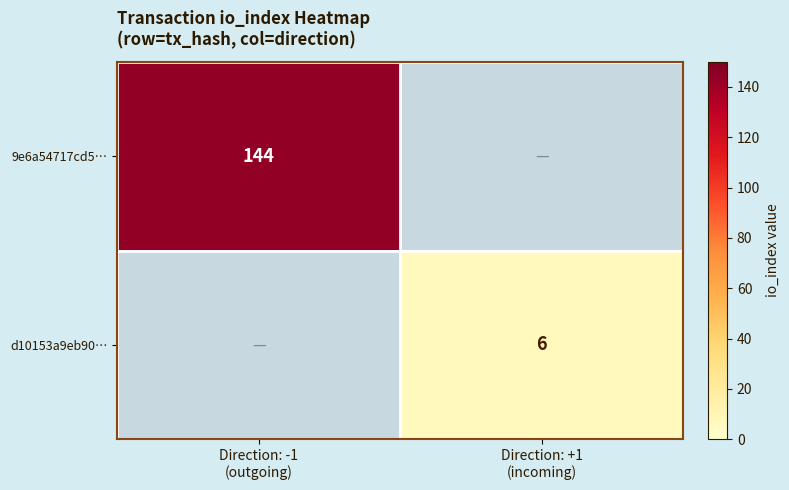

Rank the series at Direction: +1 (incoming) from lowest to highest value.

9e6a54717cd5…, d10153a9eb90…